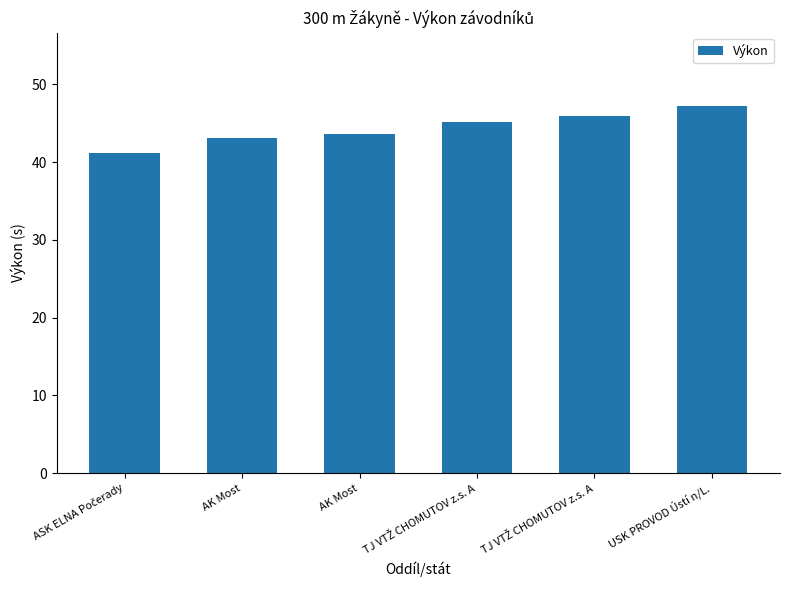

What is the value of the 5th bar from the left?

45.2